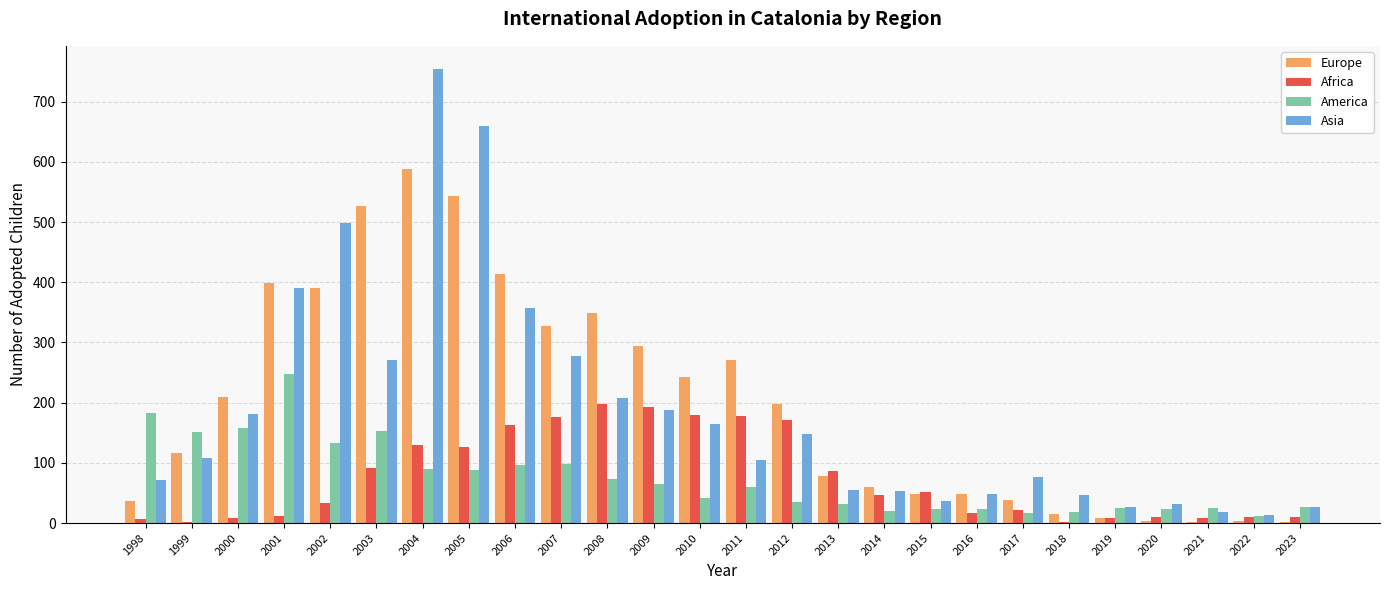

At which category is the sum across all series the highest?

2004